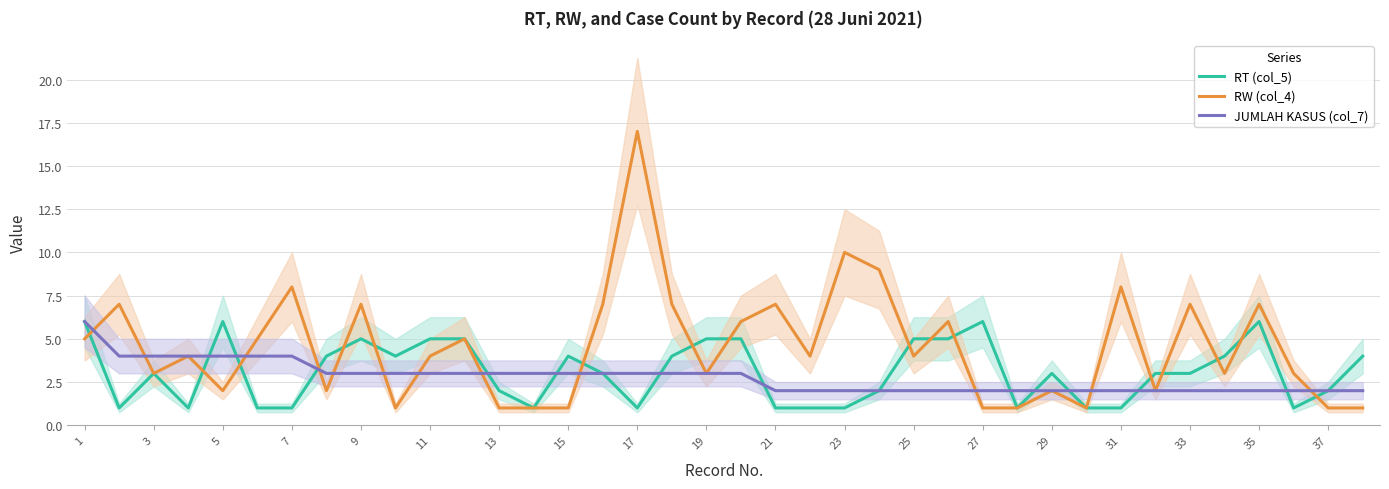

What is the average value of the RW (col_4) series?

5